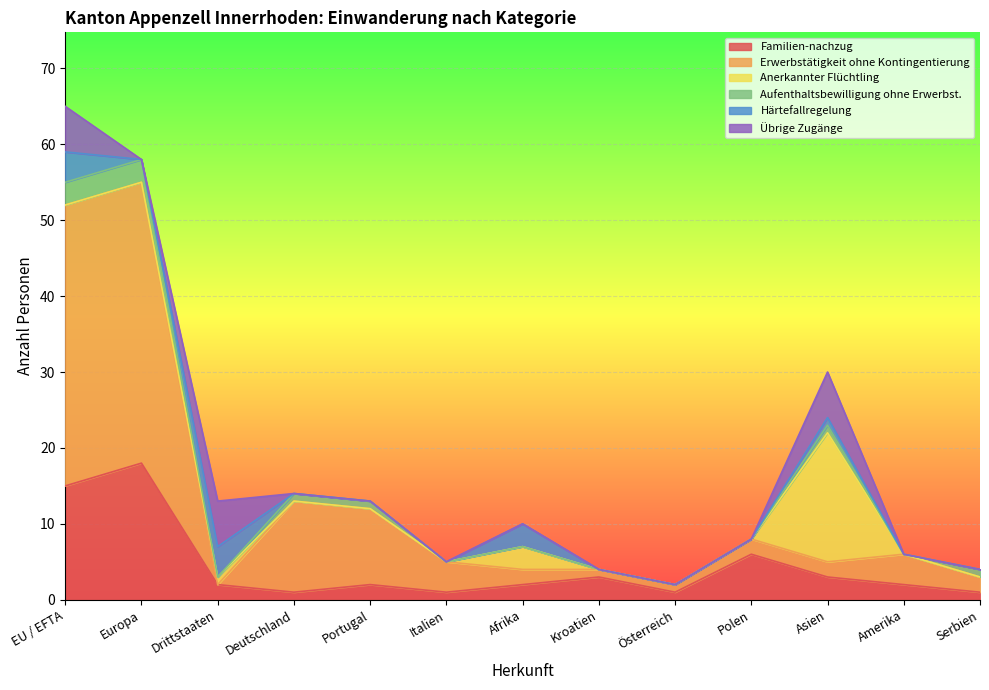

How many Härtefallregelung values are between 0 and 1?

10